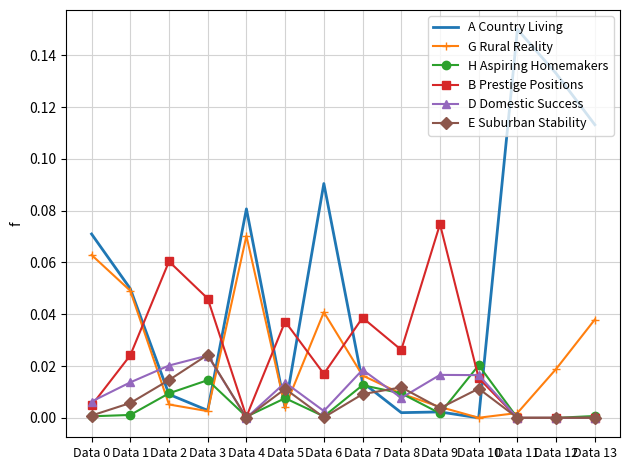

Between Data 3 and Data 9, which series saw the biggest shift?

B Prestige Positions